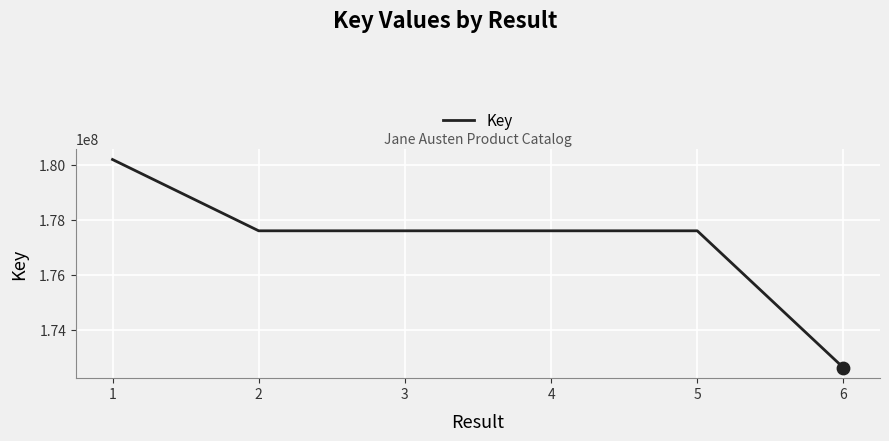

What is the change in value from 1 to 4?

-2588631